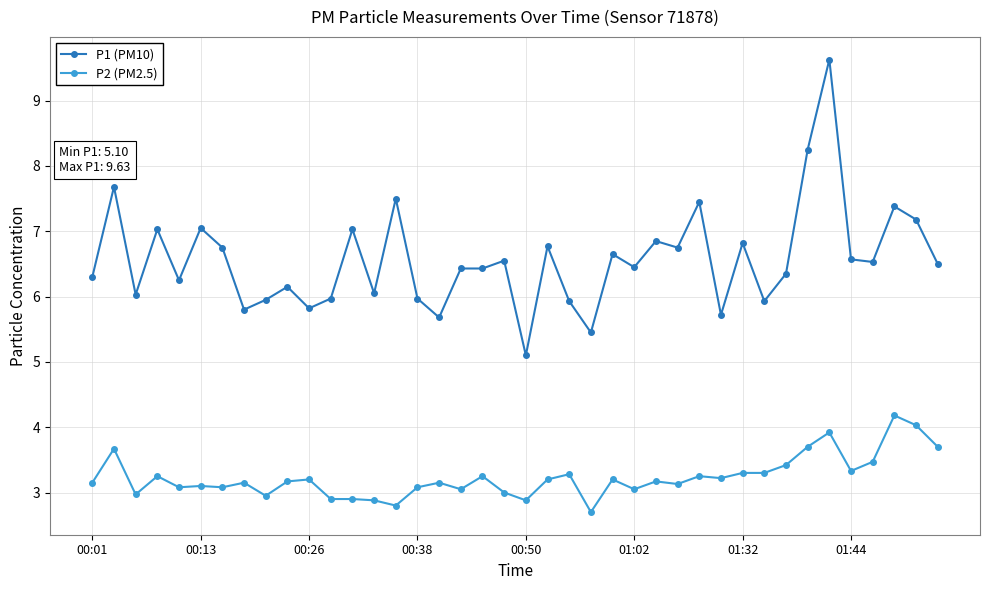

Which series has the widest spread of values?

P1 (PM10)